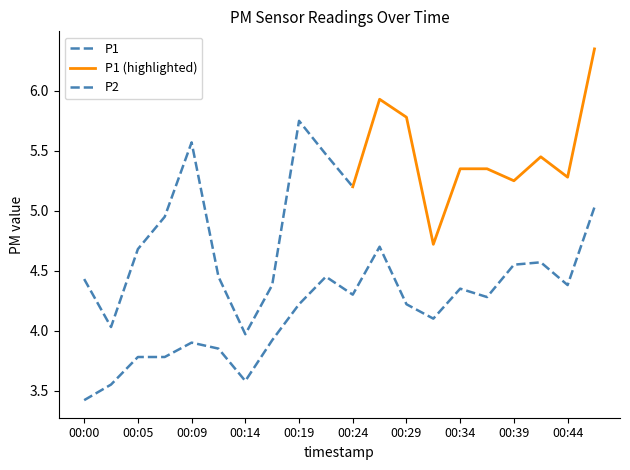

What is the sum of the values at 00:05 and 00:07?

7.6